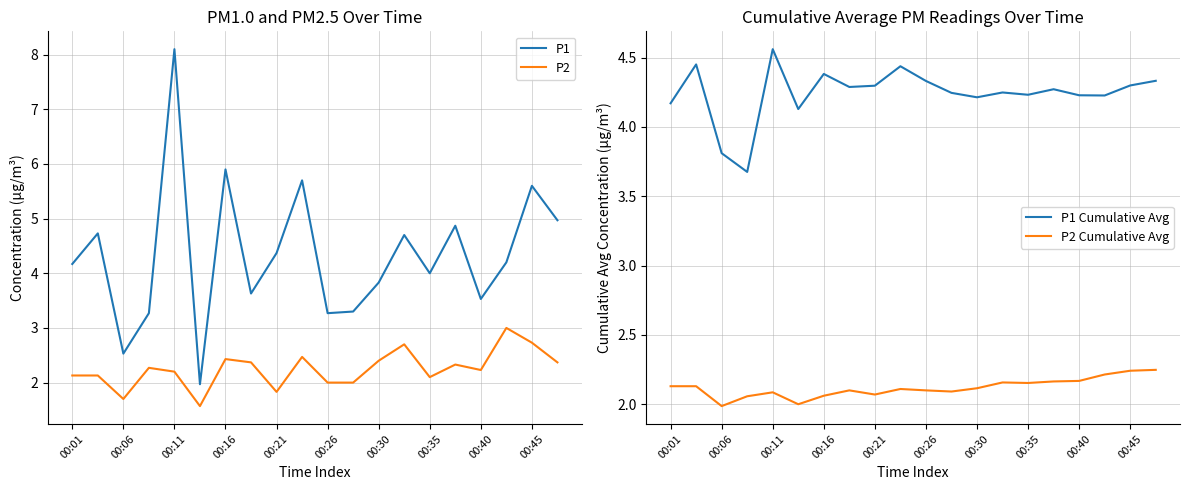

Does the chart display data point markers on the line(s)?

No